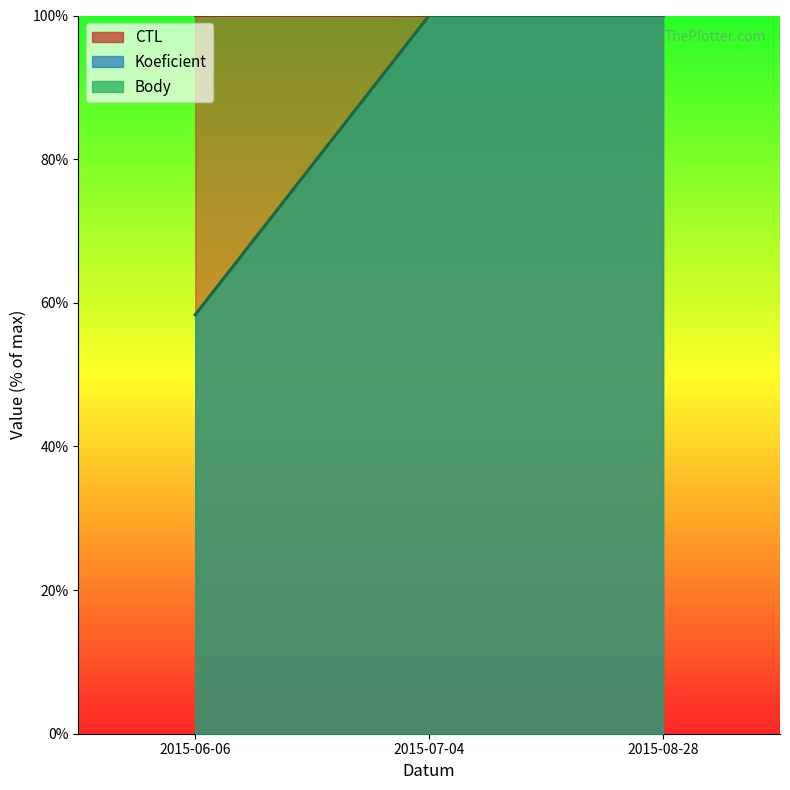

Reading left to right, transcribe all the data shown in this chart.

CTL: 2015-06-06=100.0	2015-07-04=100.0	2015-08-28=100.0
Koeficient: 2015-06-06=58.3	2015-07-04=100.0	2015-08-28=100.0
Body: 2015-06-06=58.3	2015-07-04=100.0	2015-08-28=100.0